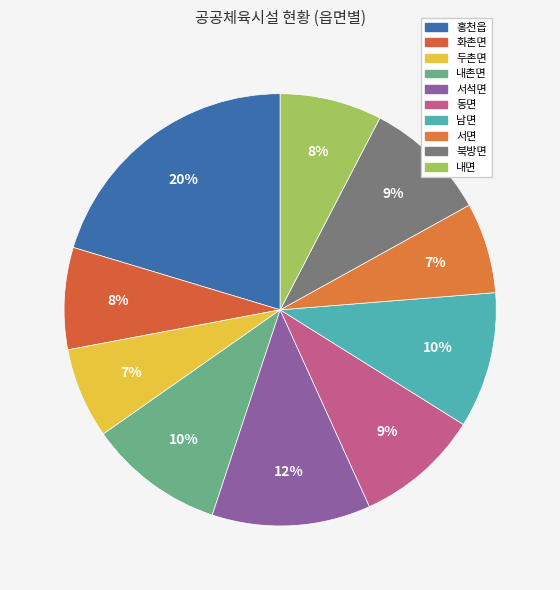

The 서면 slice represents 7% of the pie. True or false?

True